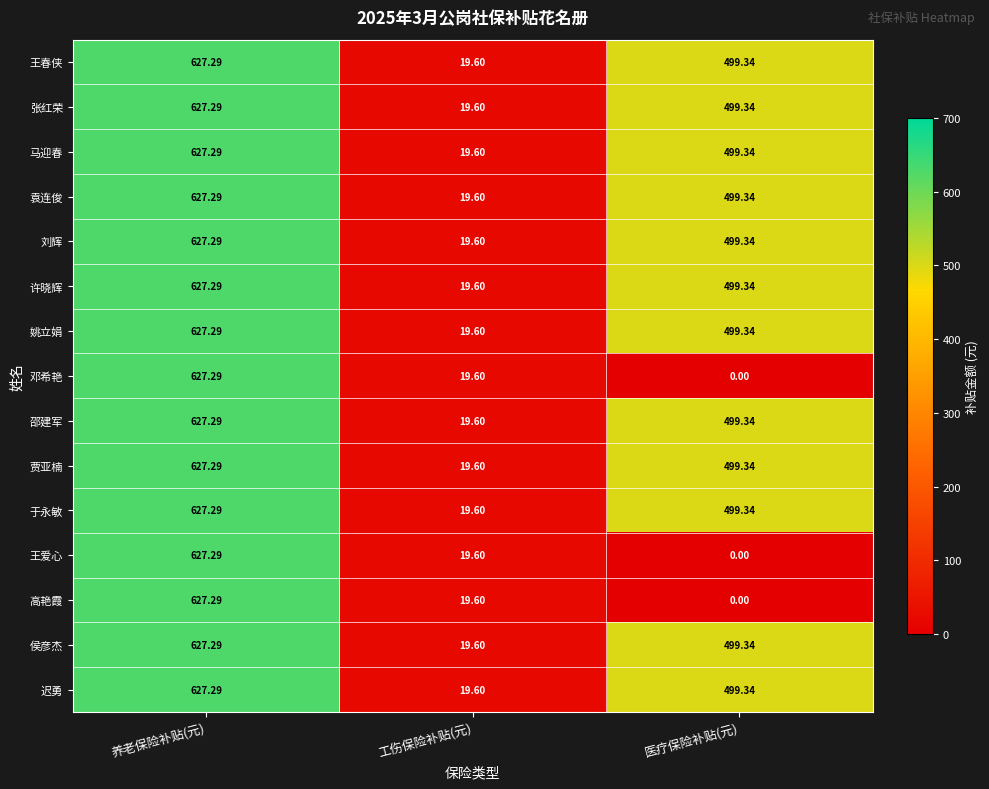

Where does the 王爱心 series first go above 19?

养老保险补贴(元)